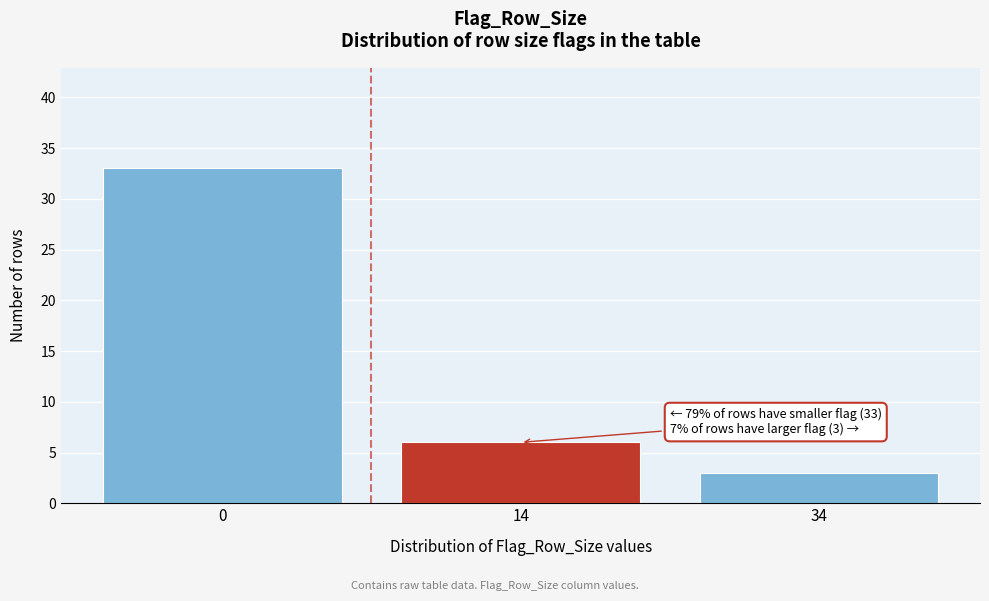

Reading left to right, transcribe all the data shown in this chart.

0=33	14=6	34=3